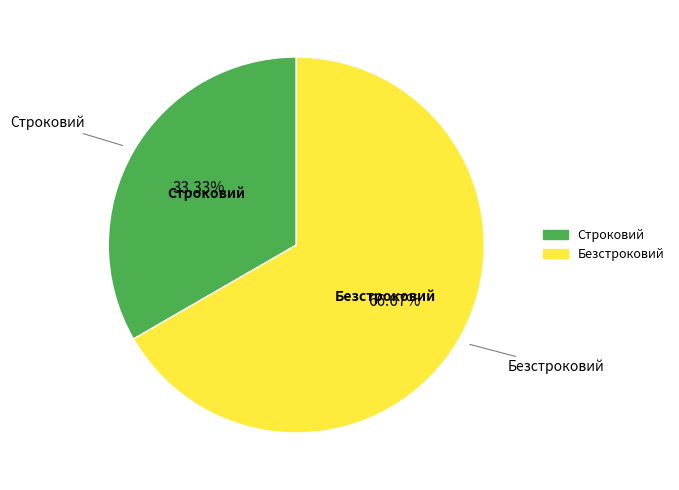

Combined, do Безстроковий and Строковий account for over 50%?

Yes